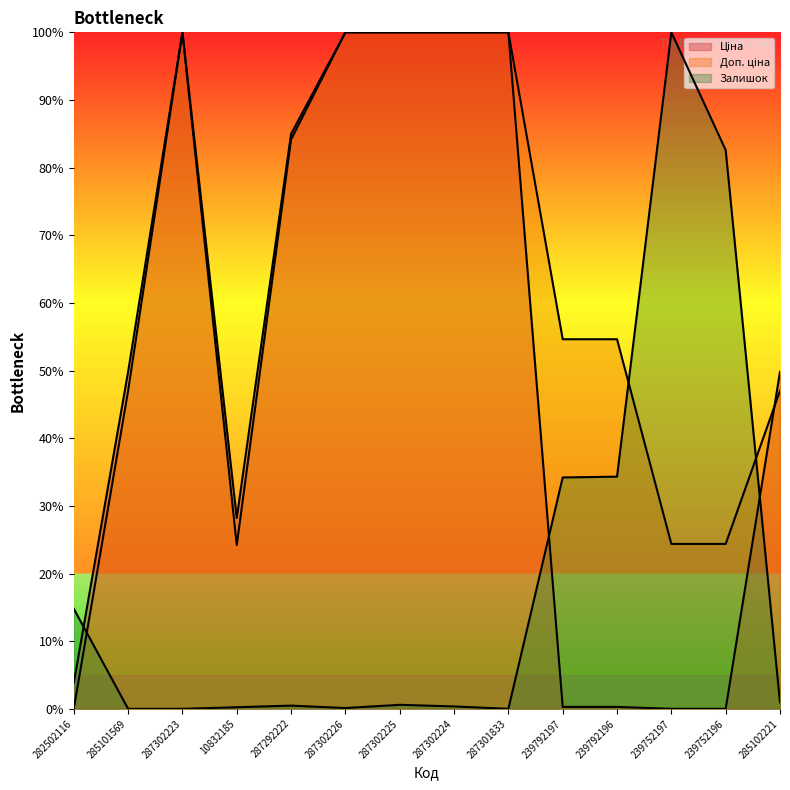

Reading right to left, what are all the values shown in this chart?

Ціна: 285102221=49.8	239752196=0.0	239752197=0.0	239792196=0.3	239792197=0.3	287301833=100.0	287302224=100.0	287302225=100.0	287302226=100.0	287292222=85.0	10832185=28.2	287302223=100.0	285101569=49.8	282502116=3.8
Доп. ціна: 285102221=47.0	239752196=24.4	239752197=24.4	239792196=54.6	239792197=54.6	287301833=100.0	287302224=100.0	287302225=100.0	287302226=100.0	287292222=84.2	10832185=24.2	287302223=100.0	285101569=47.0	282502116=0.0
Залишок: 285102221=0.9	239752196=82.6	239752197=100.0	239792196=34.3	239792197=34.2	287301833=0.0	287302224=0.4	287302225=0.6	287302226=0.1	287292222=0.5	10832185=0.2	287302223=0.0	285101569=0.0	282502116=14.8